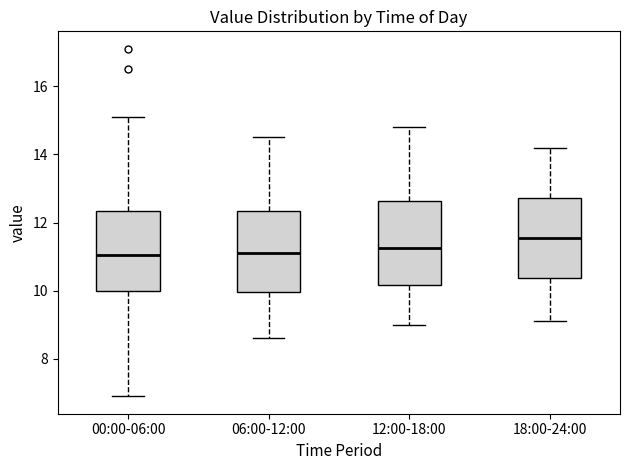

Reading left to right, read every box against the y-axis: the position of its median line, the range the box covers, and the ends of its whiskers. The values are not printed on the chart, so give them approximately, as read against the axis.

00:00-06:00: median 11.0, box 10.0 to 12.4, whiskers 7.0 to 15.2
06:00-12:00: median 11.2, box 10.0 to 12.4, whiskers 8.6 to 14.6
12:00-18:00: median 11.2, box 10.2 to 12.6, whiskers 9.0 to 14.8
18:00-24:00: median 11.6, box 10.4 to 12.8, whiskers 9.2 to 14.2